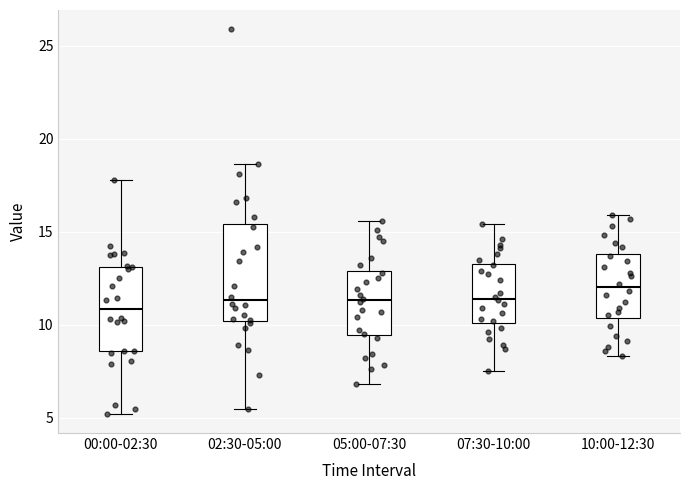

Reading left to right, transcribe this box plot: for each box, give where its median line is, the range the box spans, and where its two whiskers end, as read against the y-axis. The values are not printed on the chart, so give them approximately, as read against the axis.

00:00-02:30: median 11.0, box 8.5 to 13.0, whiskers 5.0 to 18.0
02:30-05:00: median 11.5, box 10.0 to 15.5, whiskers 5.5 to 18.5
05:00-07:30: median 11.5, box 9.5 to 13.0, whiskers 7.0 to 15.5
07:30-10:00: median 11.5, box 10.0 to 13.5, whiskers 7.5 to 15.5
10:00-12:30: median 12.0, box 10.5 to 14.0, whiskers 8.5 to 16.0